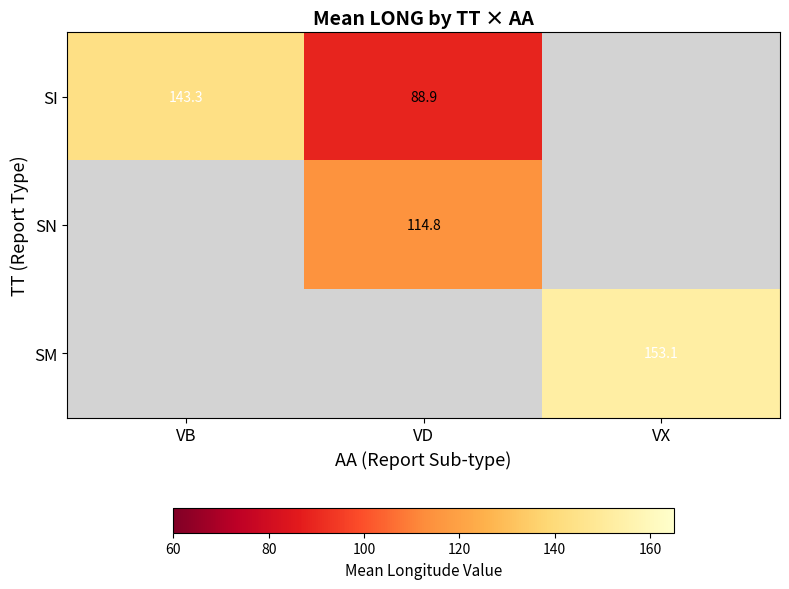

Is it true that SN equals 26.1 at VD?

False